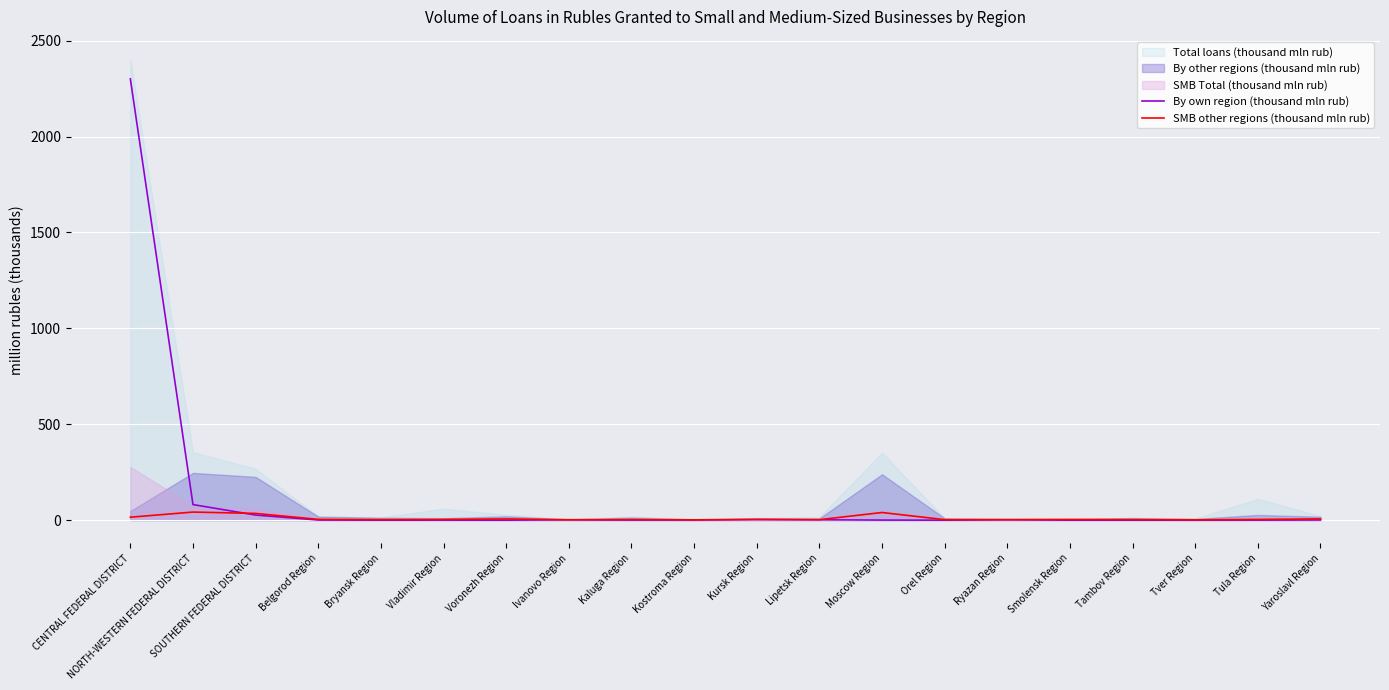

Between Orel Region and CENTRAL FEDERAL DISTRICT, which is larger?

CENTRAL FEDERAL DISTRICT